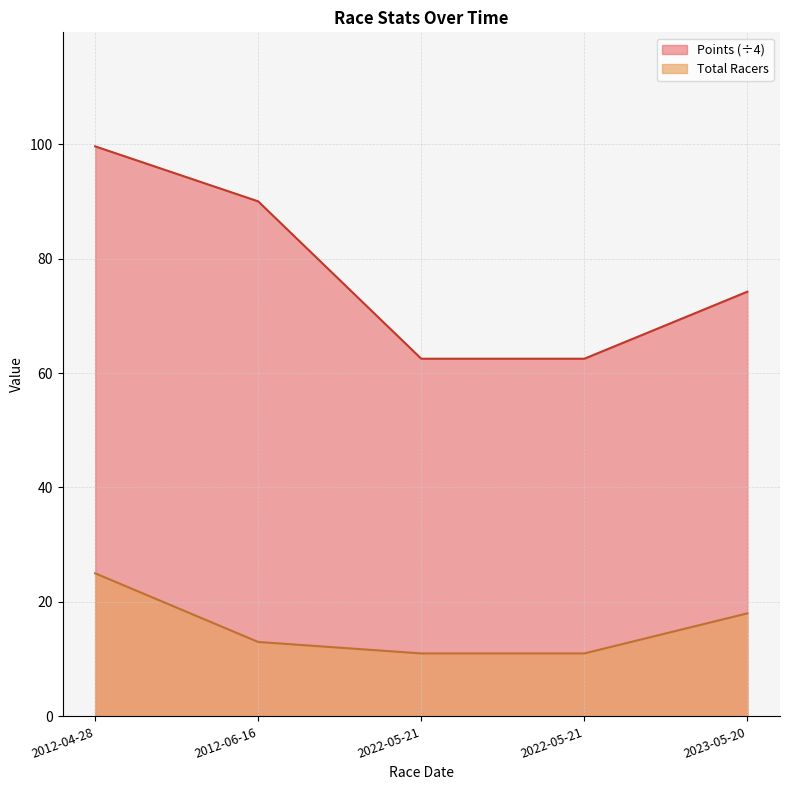

What value does the Points series have at 2022-05-21?

62.5